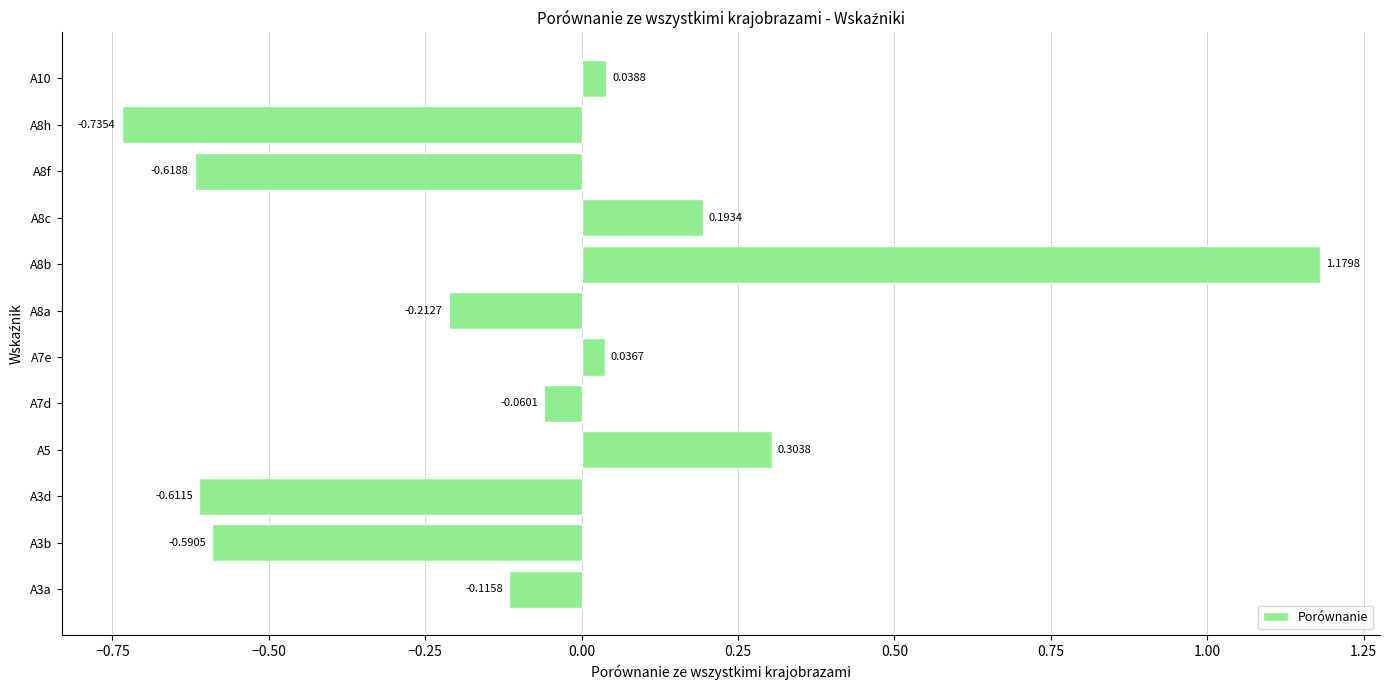

How many categories are shown in the chart?

12